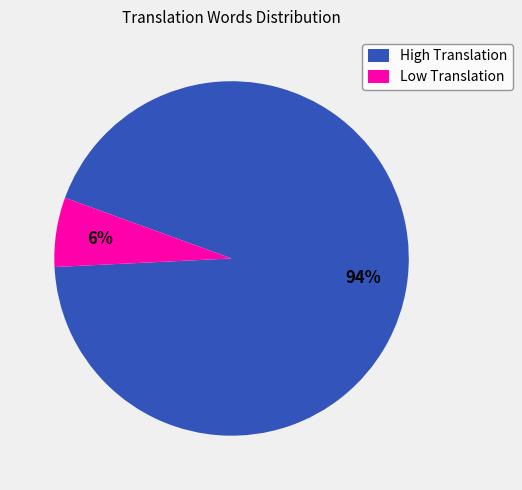

How many slices are in this pie chart?

2